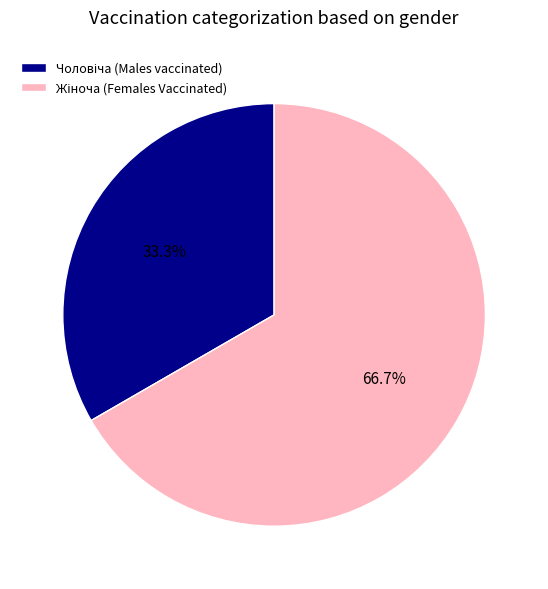

Is there any slice that represents more than half of the pie?

Yes